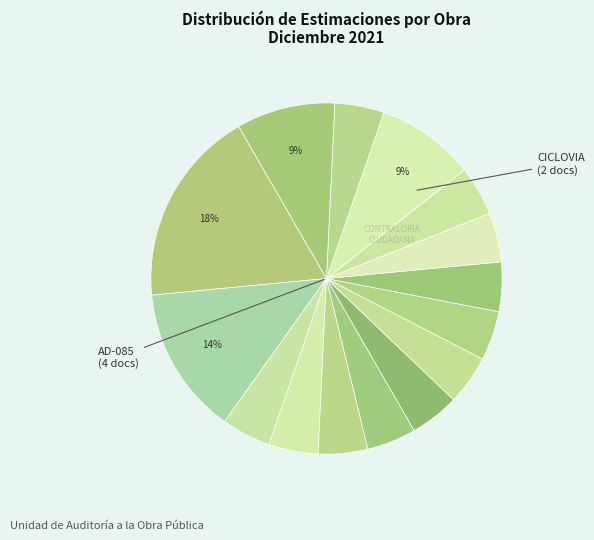

How many segments does this pie chart have?

15